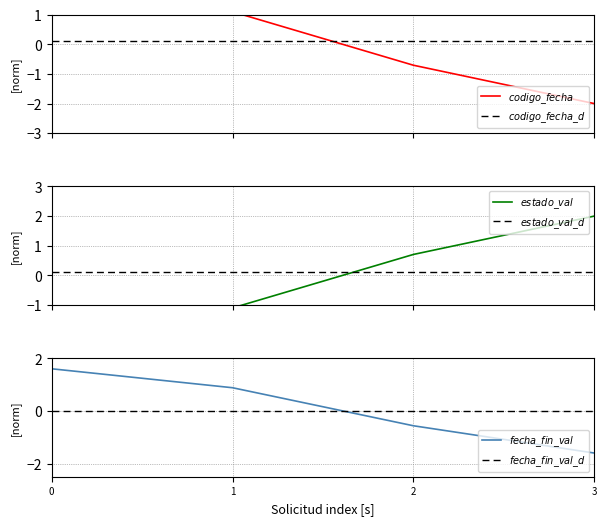

What is the difference between the highest and lowest values at 0?

4.0